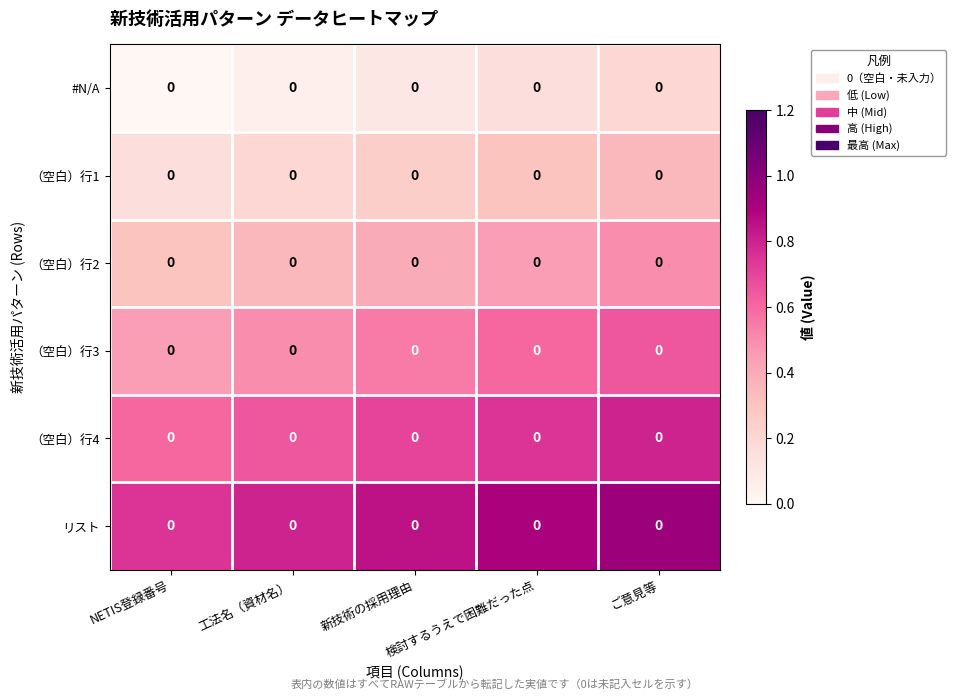

What is the difference between the highest and lowest values at 検討するうえで困難だった点?

0.8